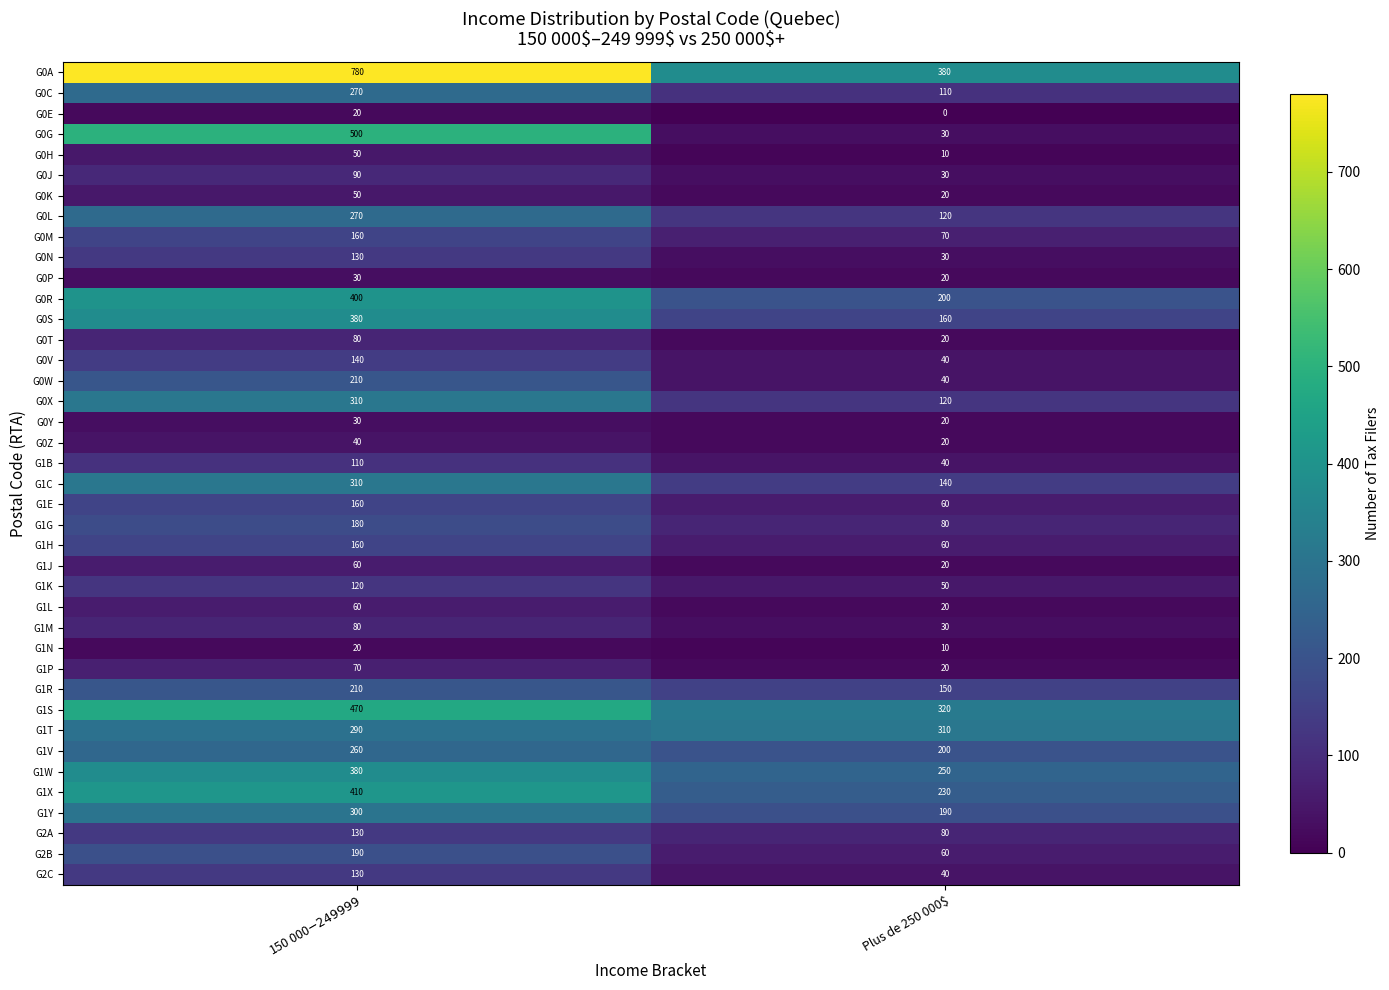

Is it true that G0Z equals 20 at Plus de 250 000$?

True